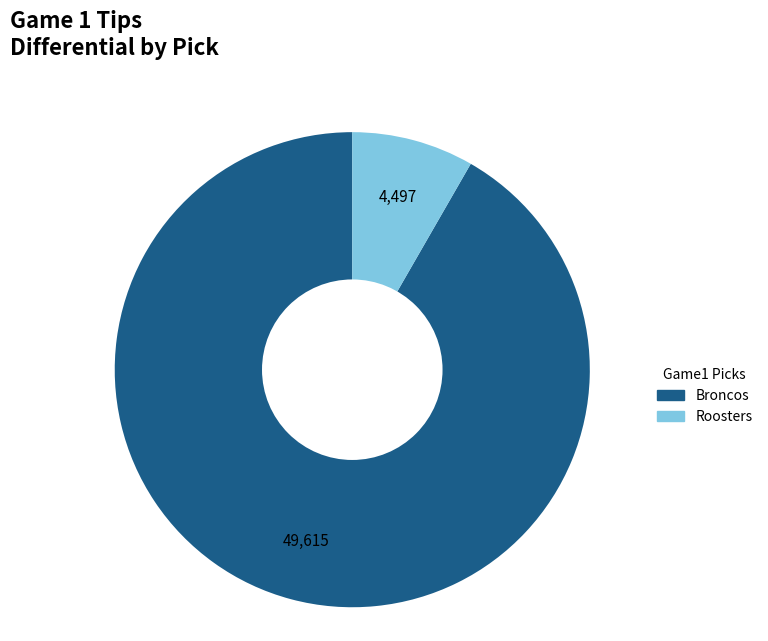

True or false: Broncos accounts for 92% of the total.

True